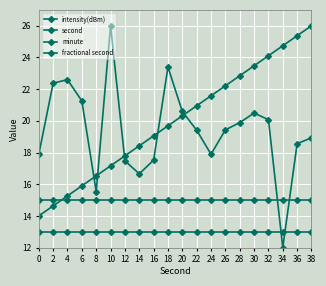

What is the total value across all series at 36?

71.9